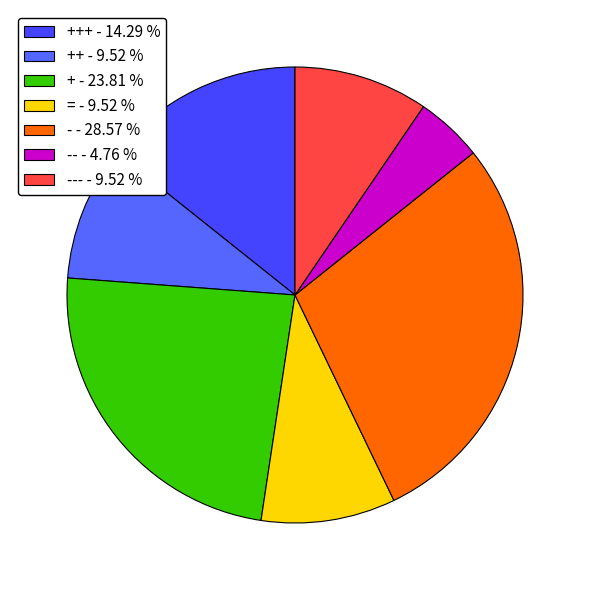

Count the number of slices in the pie.

7